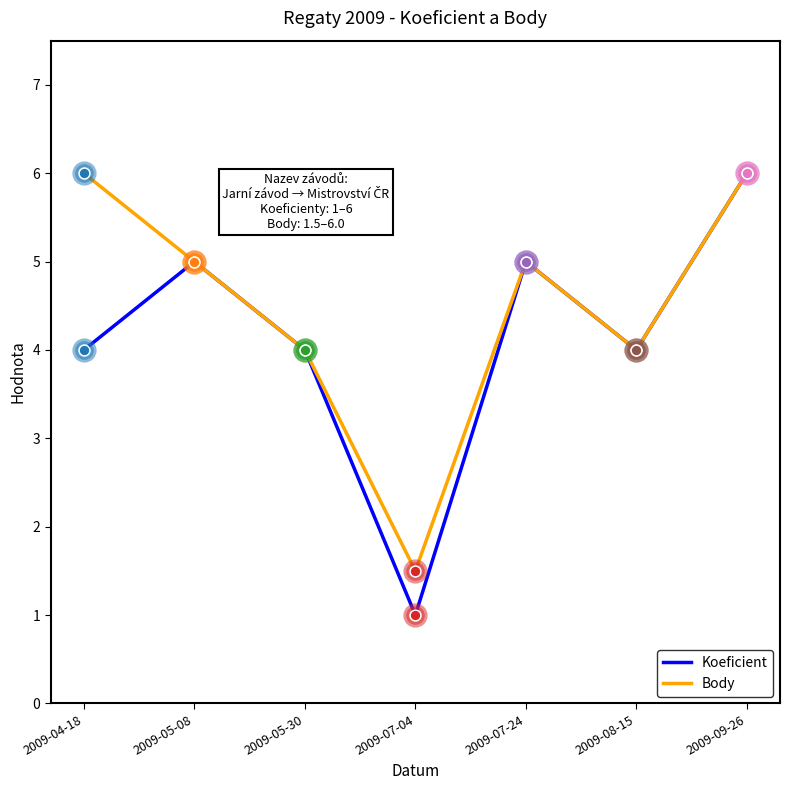

What are all the series names shown in the legend?

Koeficient, Body